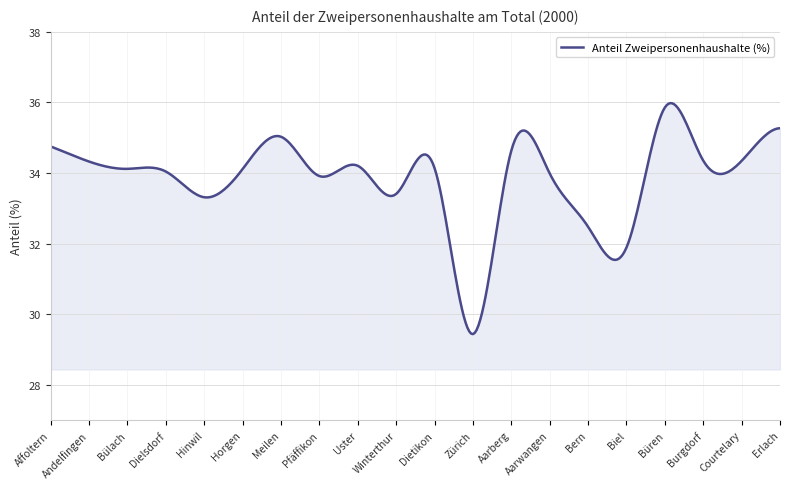

True or false: the data has more than 2 interior local peaks.

True